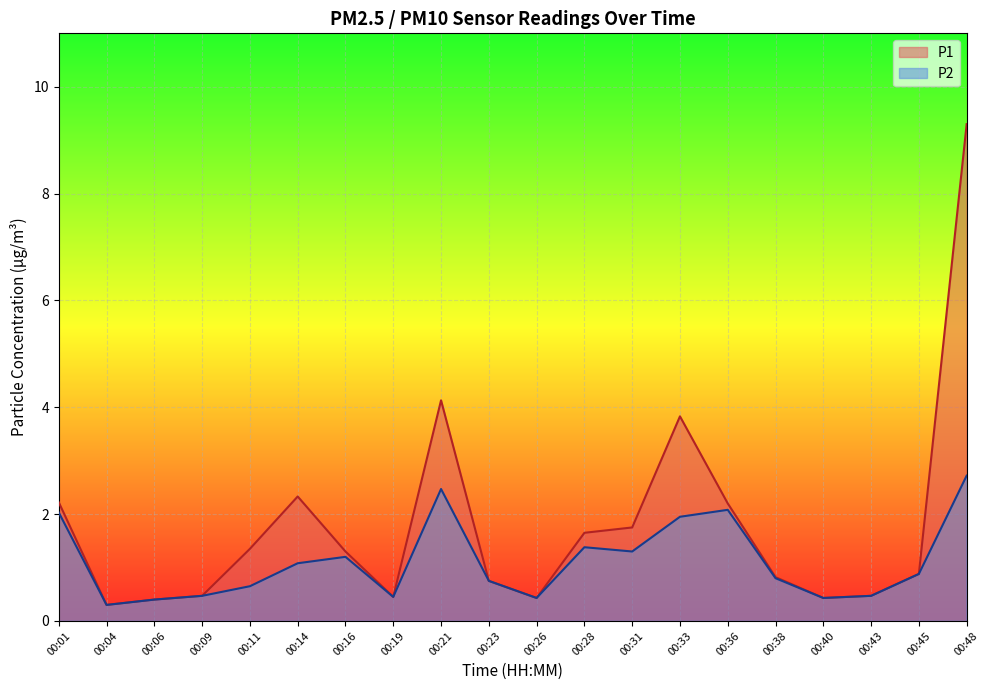

Reading left to right, what are all the values shown in this chart?

P1: 2.2	0.3	0.4	0.5	1.4	2.3	1.3	0.5	4.1	0.8	0.4	1.6	1.8	3.8	2.2	0.8	0.4	0.5	0.9	9.3
P2: 2.0	0.3	0.4	0.5	0.7	1.1	1.2	0.5	2.5	0.8	0.4	1.4	1.3	1.9	2.1	0.8	0.4	0.5	0.9	2.7